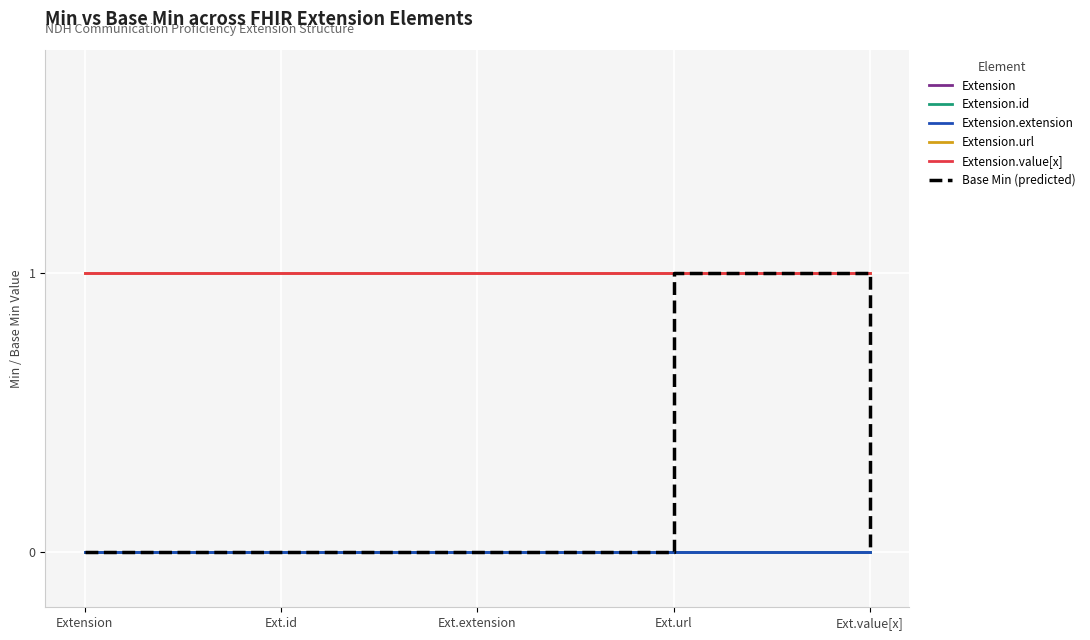

Does the chart have visible grid lines?

Yes